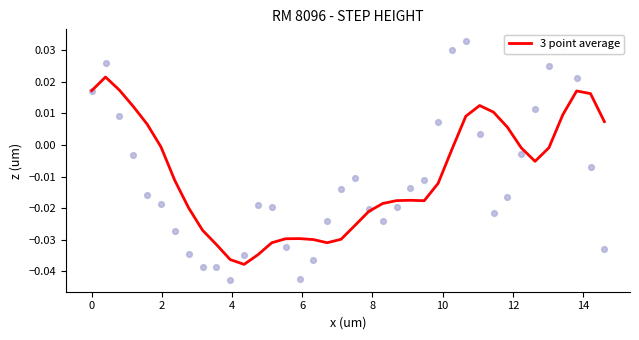

At how many categories does at least one series exceed 0?

17